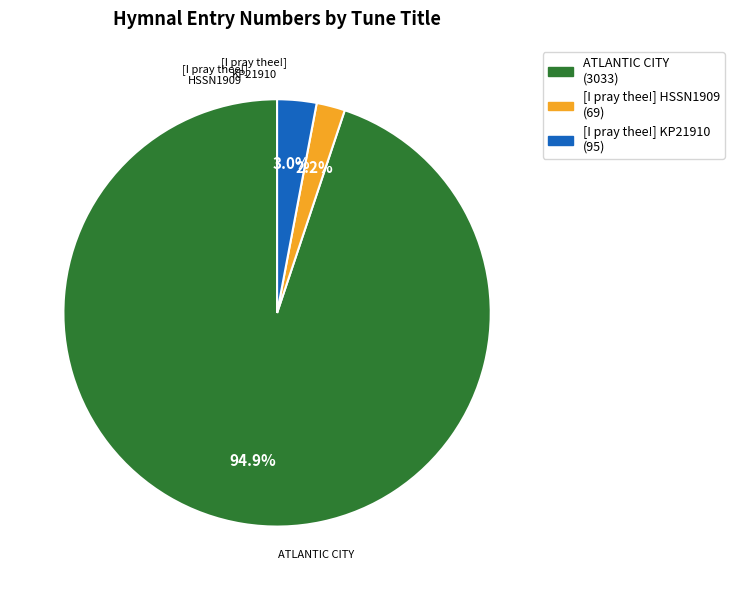

Does any single category account for the majority?

Yes